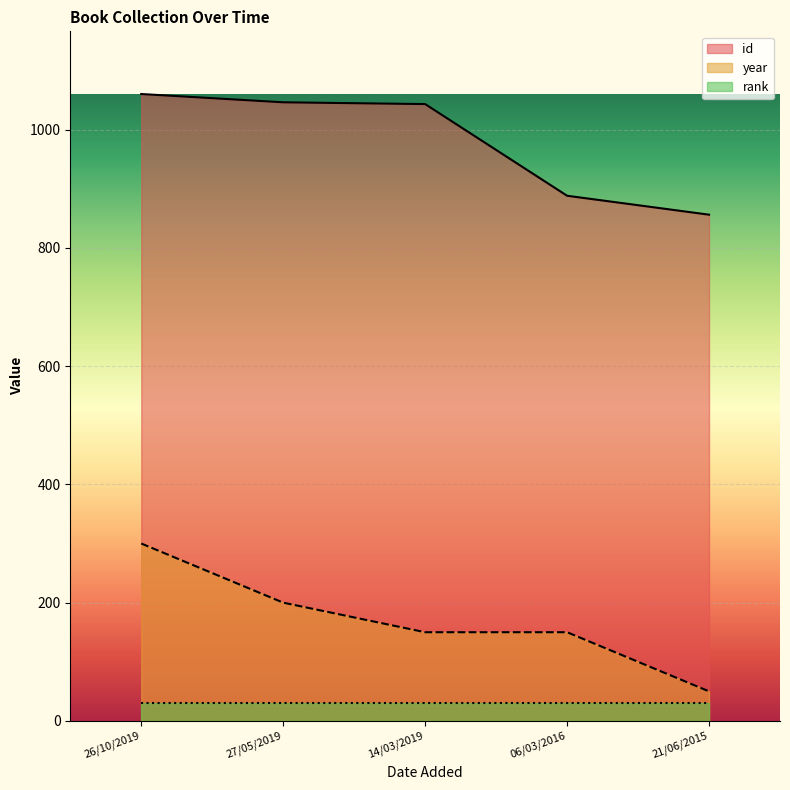

At which category is the sum across all series the highest?

26/10/2019